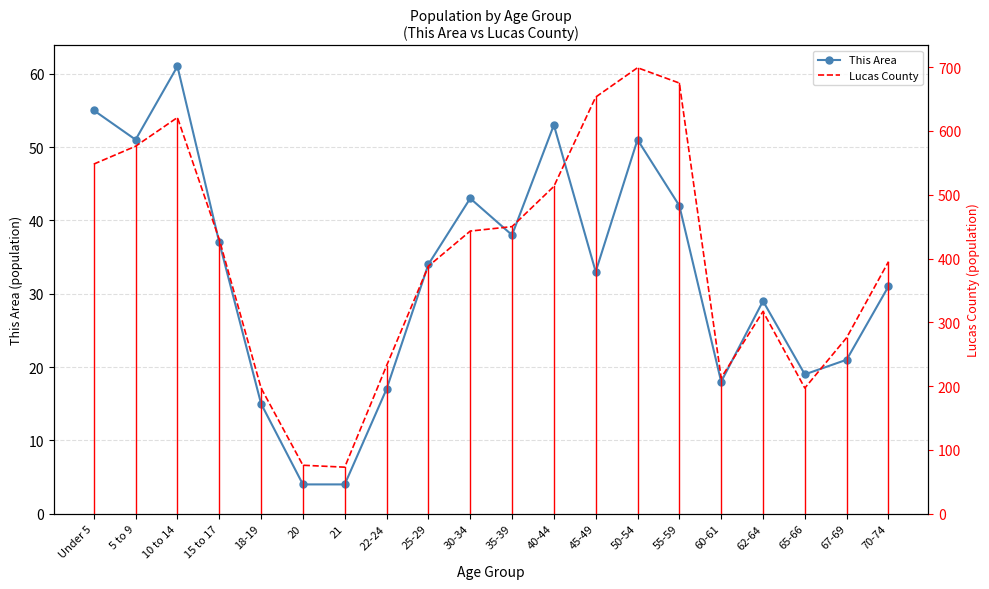

What is the difference between the highest and lowest values at 25-29?

354